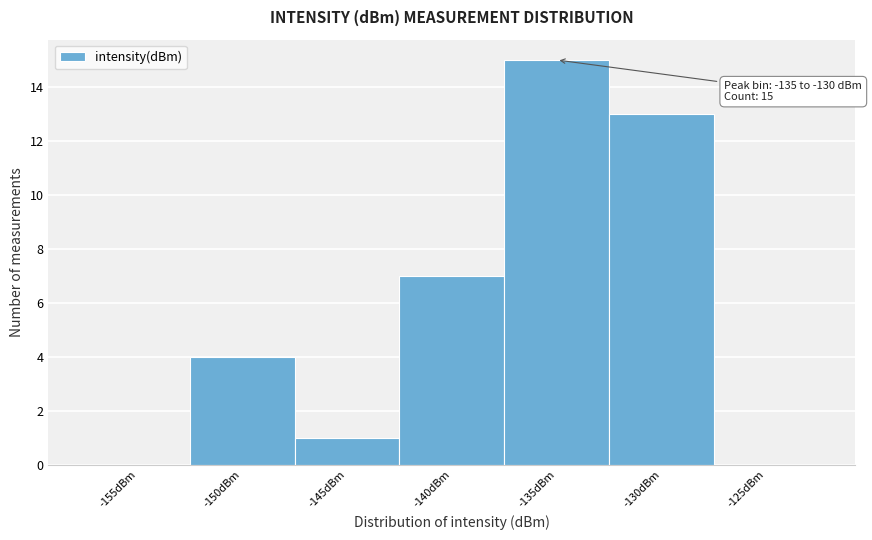

Reading left to right, what are all the values shown in this chart?

-155dBm=0	-150dBm=4	-145dBm=1	-140dBm=7	-135dBm=15	-130dBm=13	-125dBm=0